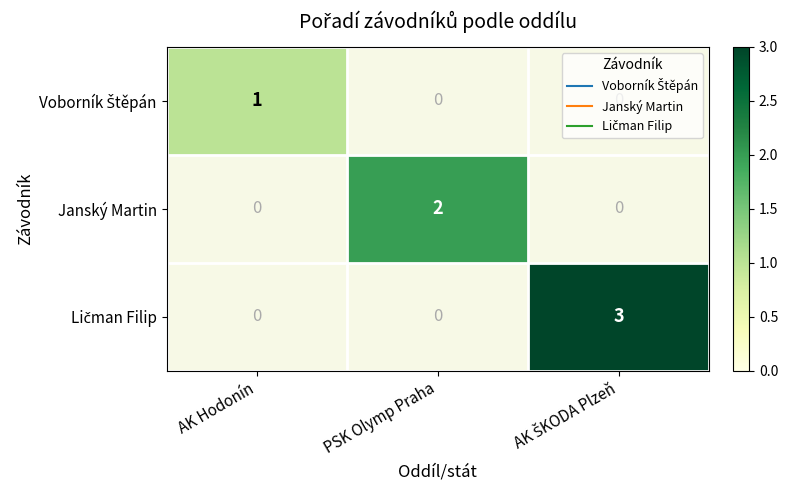

At how many categories does at least one series exceed 1?

2